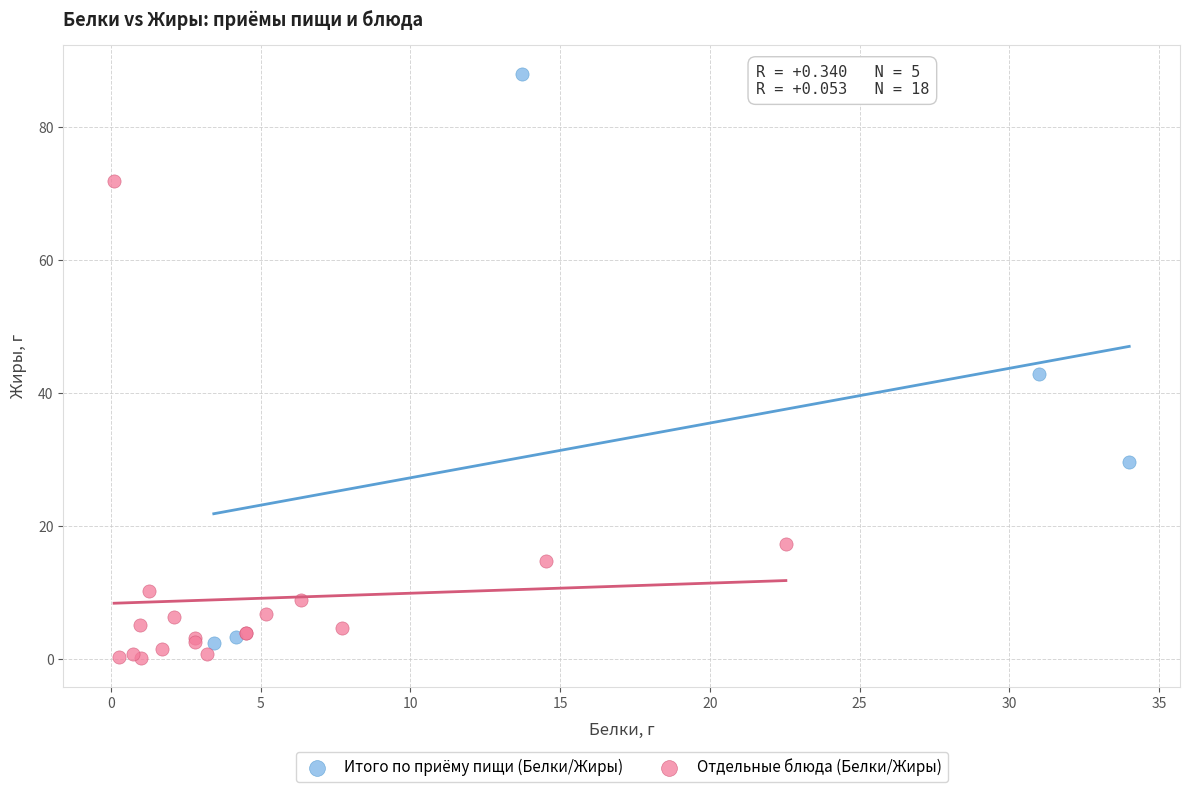

Which series has the largest Y range (max minus min)?

Итого по приёму пищи (Белки/Жиры)